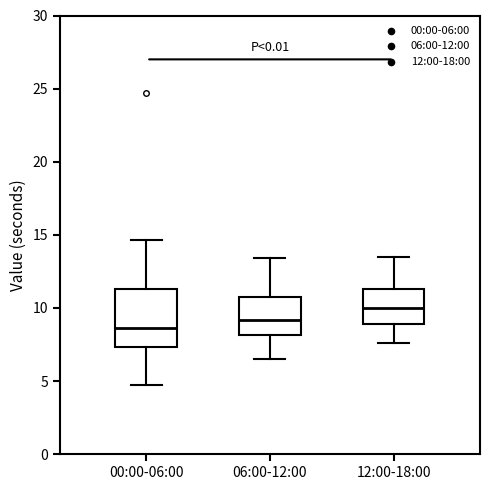

Reading left to right, read every box against the y-axis: the position of its median line, the range the box covers, and the ends of its whiskers. The values are not printed on the chart, so give them approximately, as read against the axis.

00:00-06:00: median 8.5, box 7.5 to 11.5, whiskers 4.5 to 14.5
06:00-12:00: median 9.0, box 8.0 to 10.5, whiskers 6.5 to 13.5
12:00-18:00: median 10.0, box 9.0 to 11.5, whiskers 7.5 to 13.5